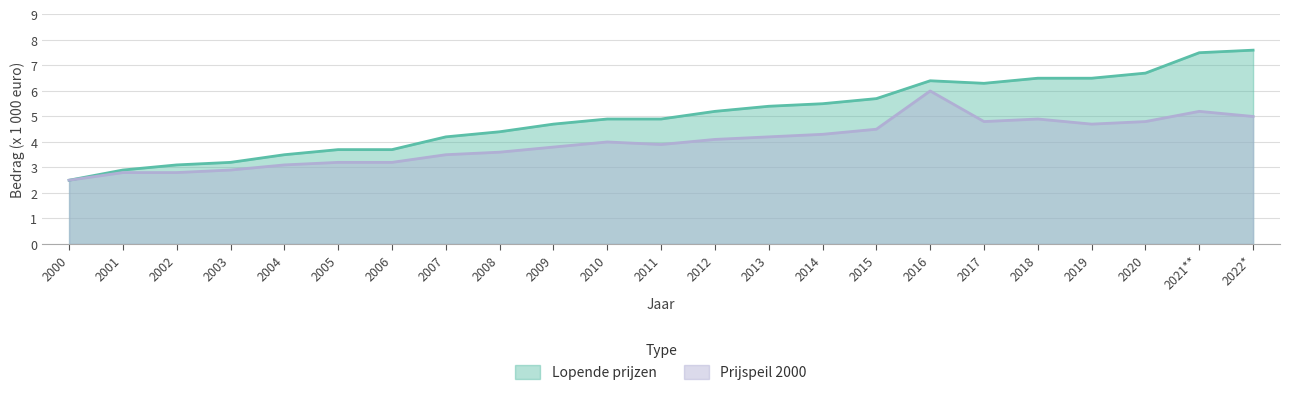

True or false: Prijspeil 2000 has a value of 0.9 at 2002.

False